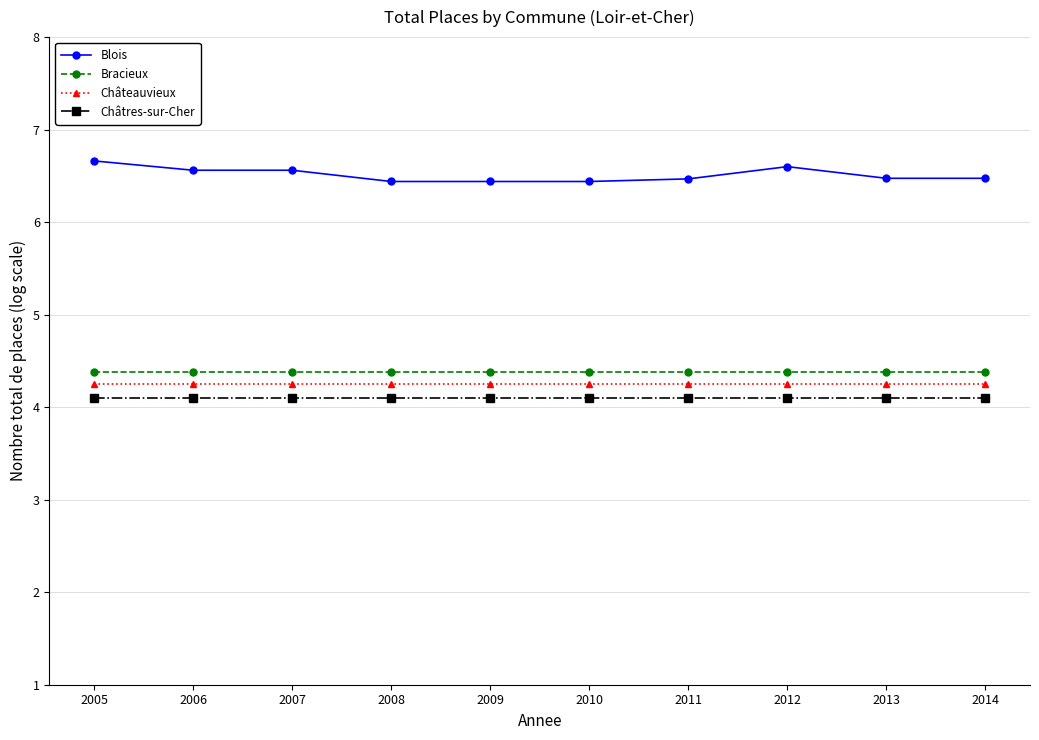

At how many categories does at least one series exceed 4?

10